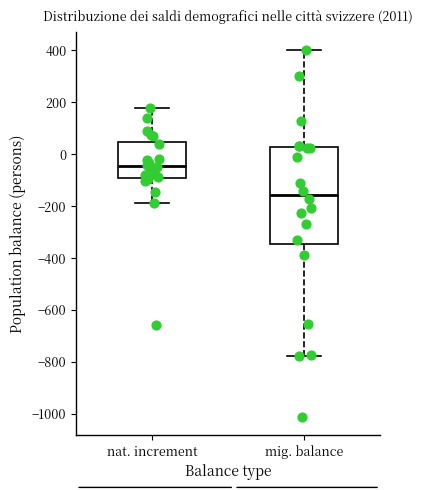

Comparing the boxes themselves (not the whiskers), which one is the tallest?

mig. balance